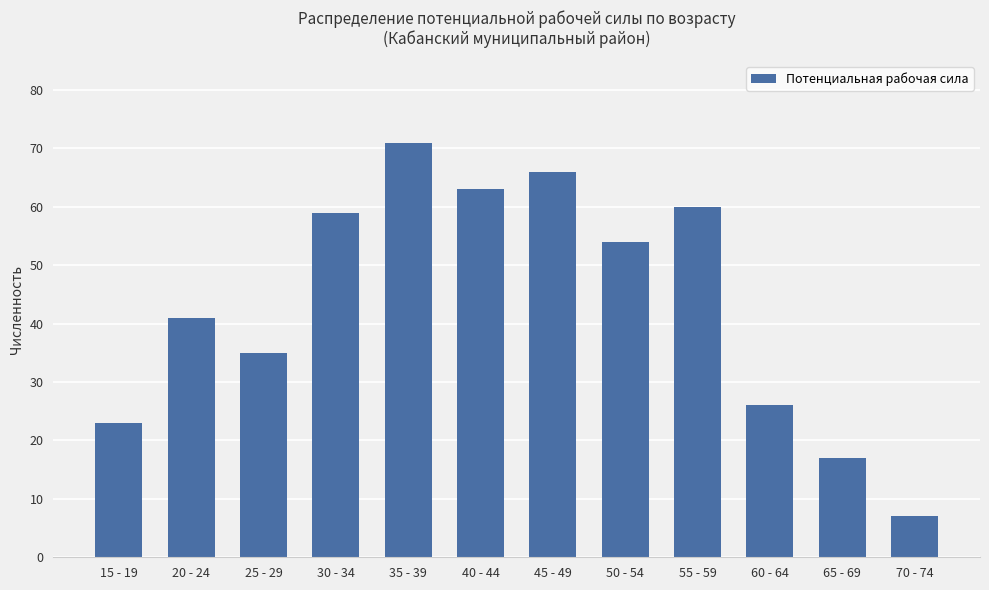

How many values are below 54?

6